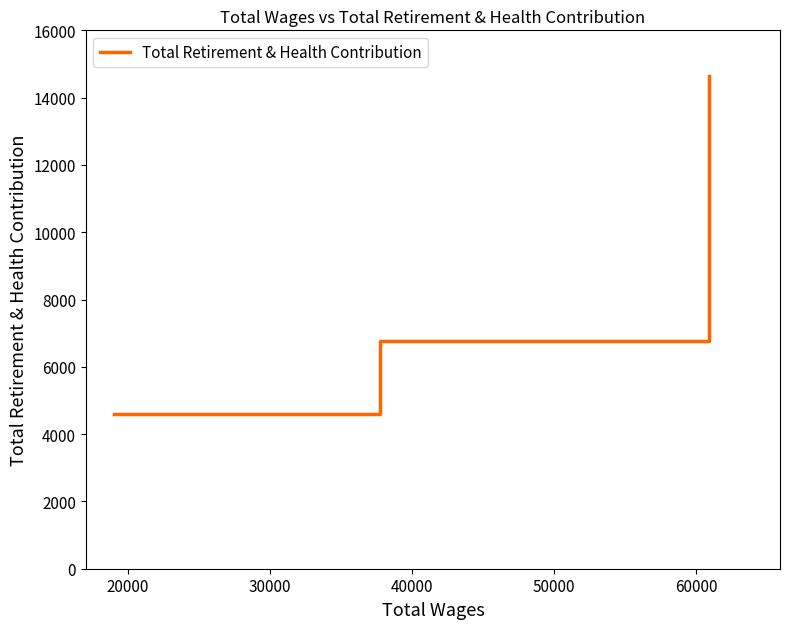

What is the smallest value displayed?

4587